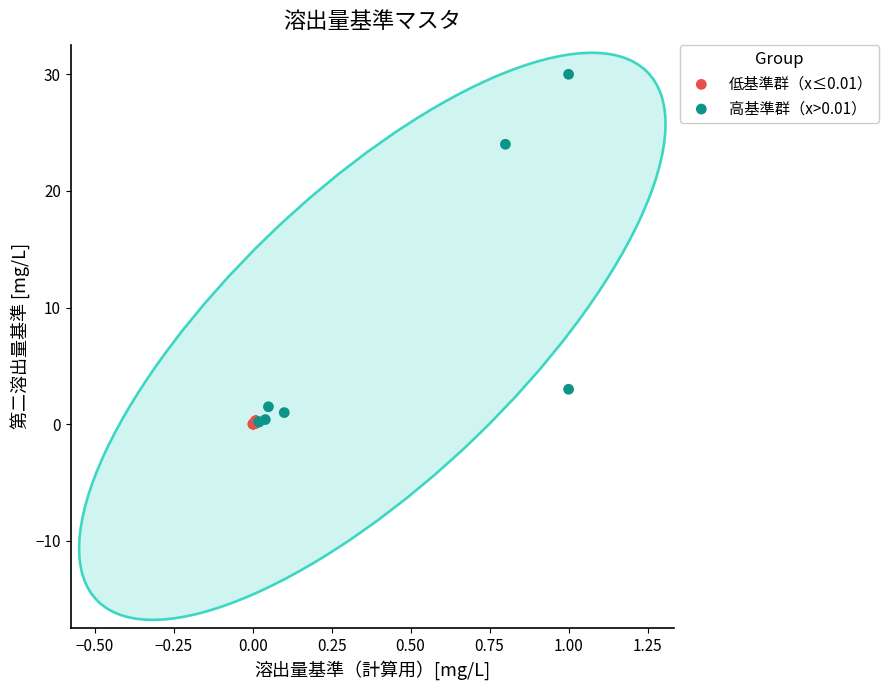

Which series has the largest Y range (max minus min)?

高基準群（x>0.01）